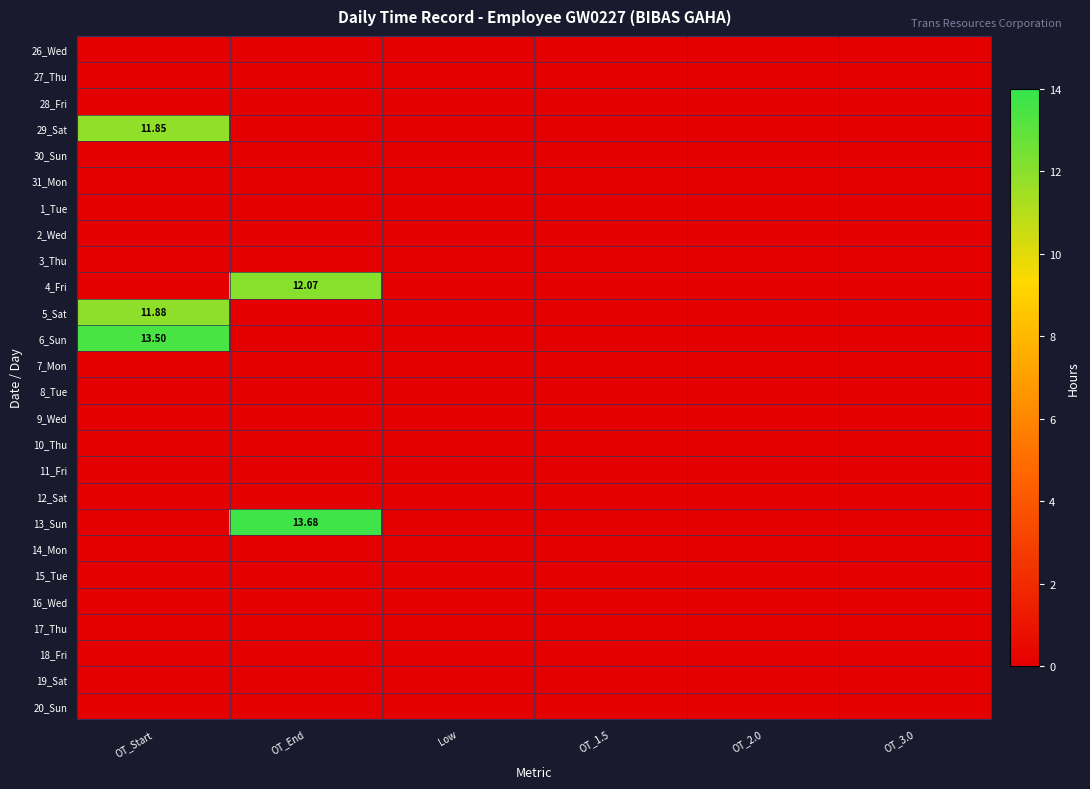

Which category has the highest value across all series?

OT_End